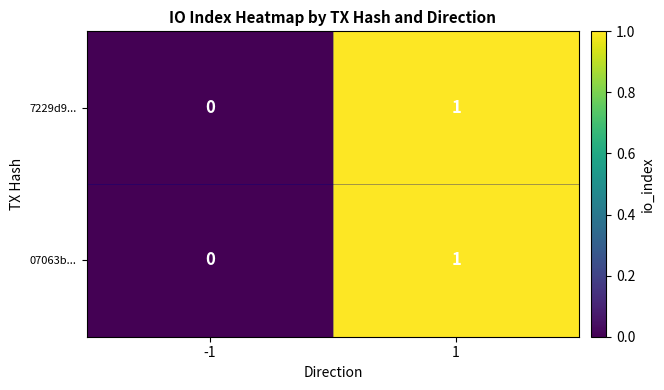

Reading right to left, extract all data points from this chart.

7229d9...: 1=1	-1=0
07063b...: 1=1	-1=0